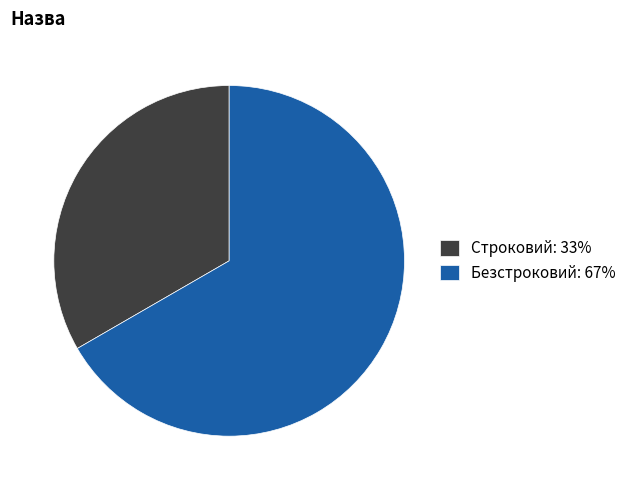

Is it true that Строковий is 39% of the pie?

False